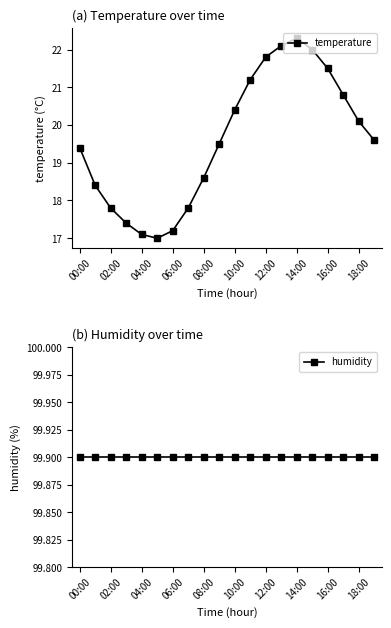

Which series has the largest total across all categories?

humidity